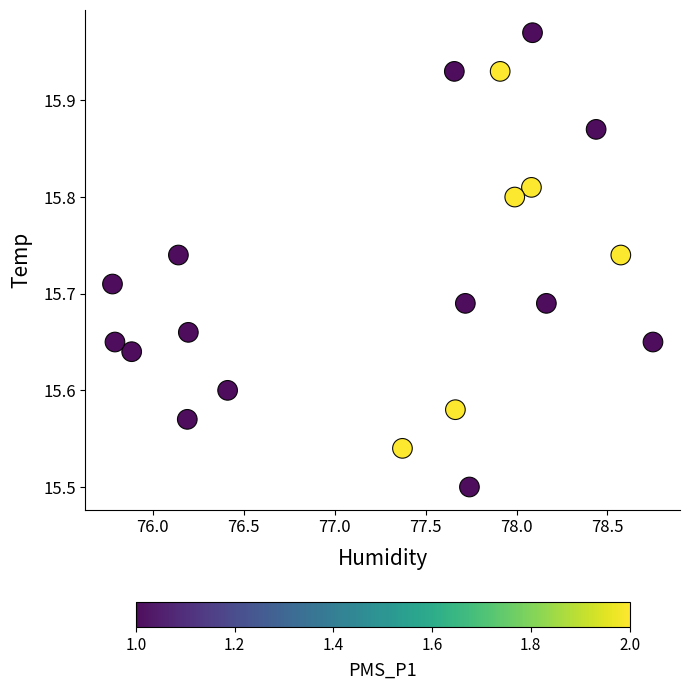

What is the range of X values (max minus min)?

3.0